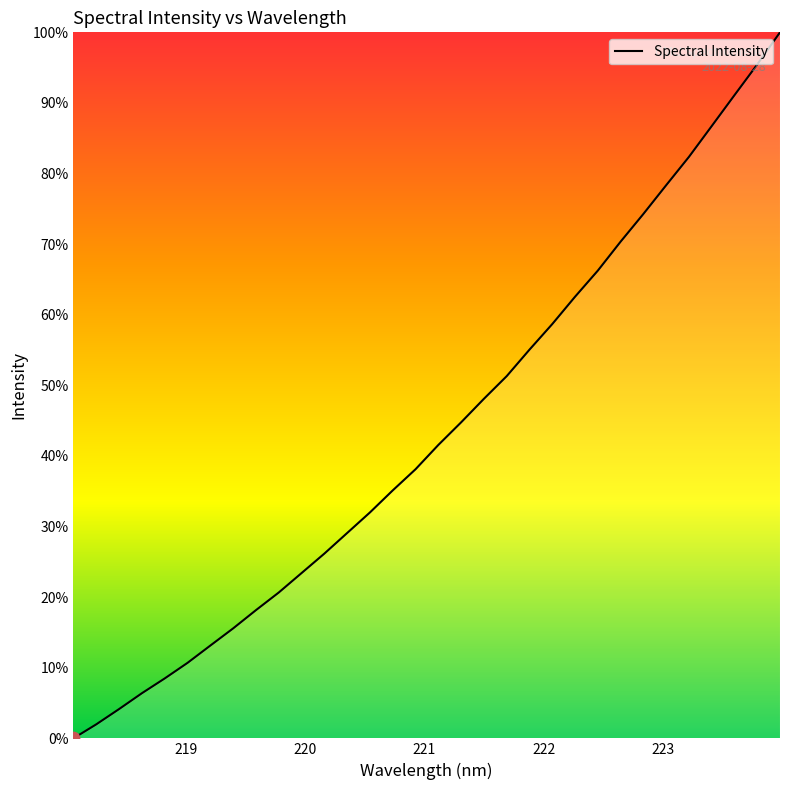

What is the difference between the maximum and minimum values?

100.0